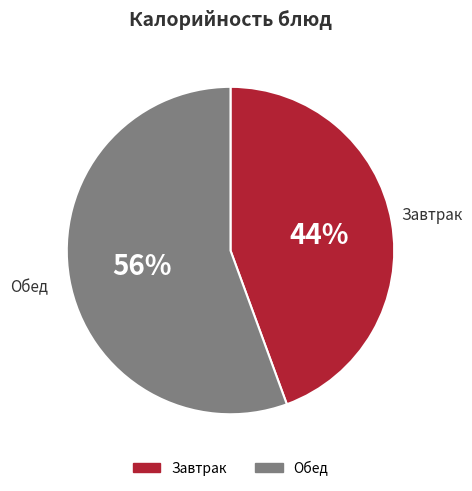

How many slices are in this pie chart?

2